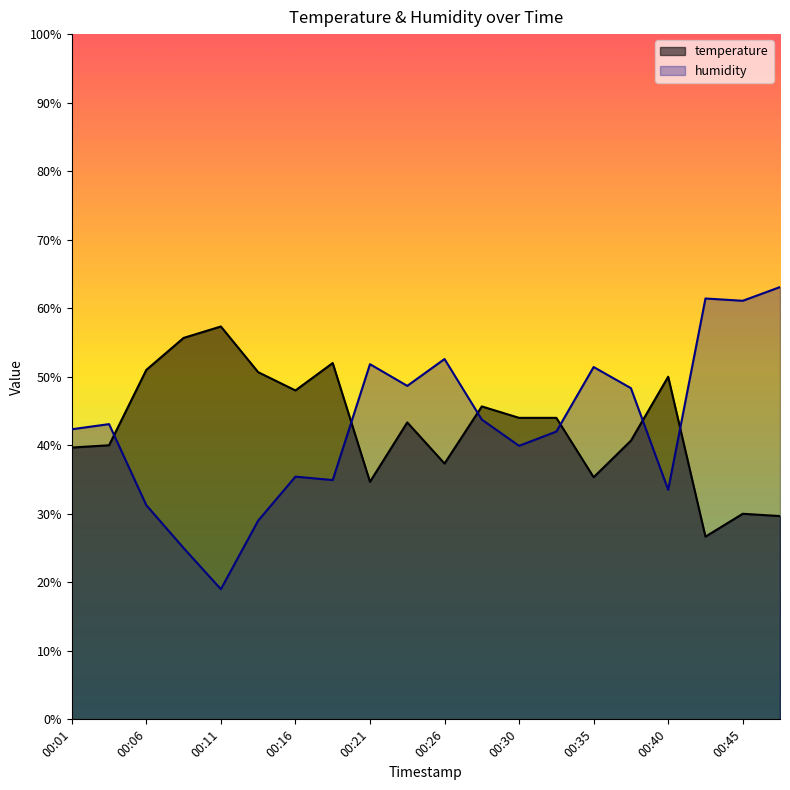

At which category is the sum across all series the highest?

00:48